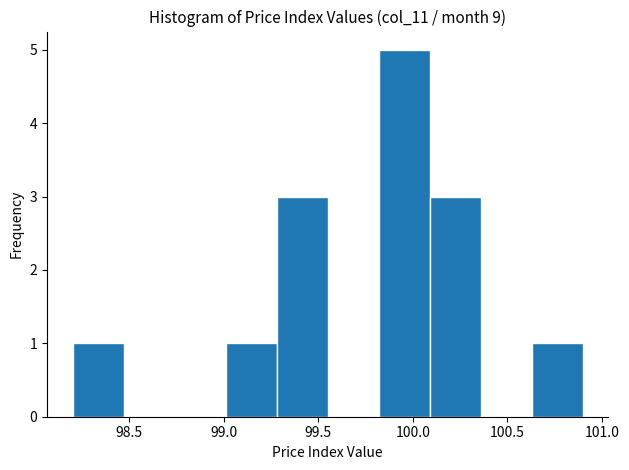

How tall is the bar that spans 99.01 to 99.28 on the x-axis? Neither the bar edges nor the heights are printed on the chart, so give them approximately, as read against the axes.

1